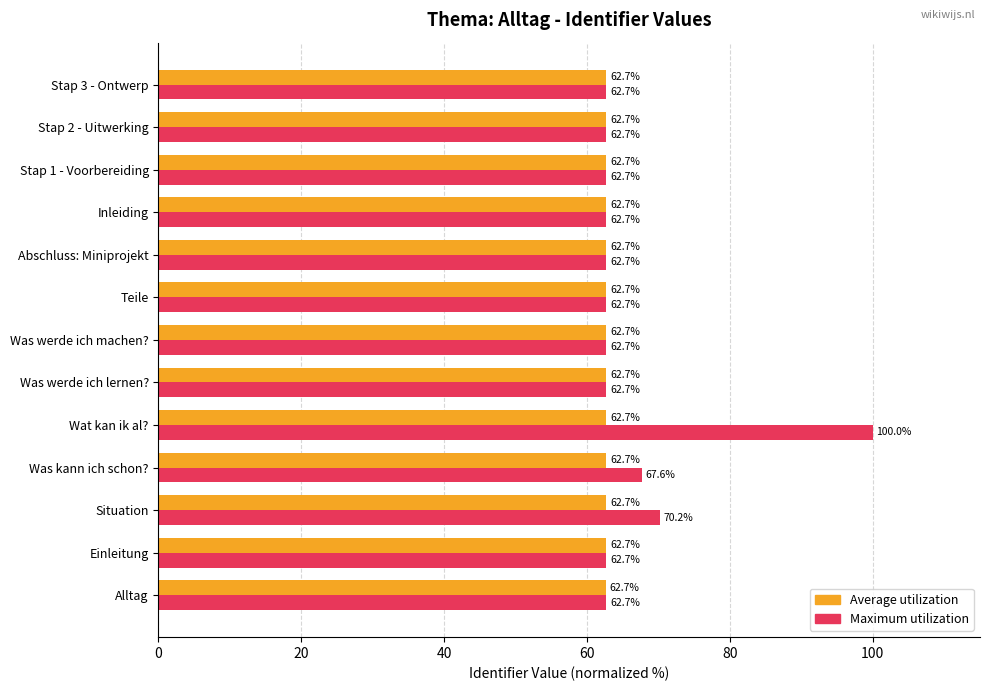

True or false: Average utilization has a value of 34.5 at Alltag.

False